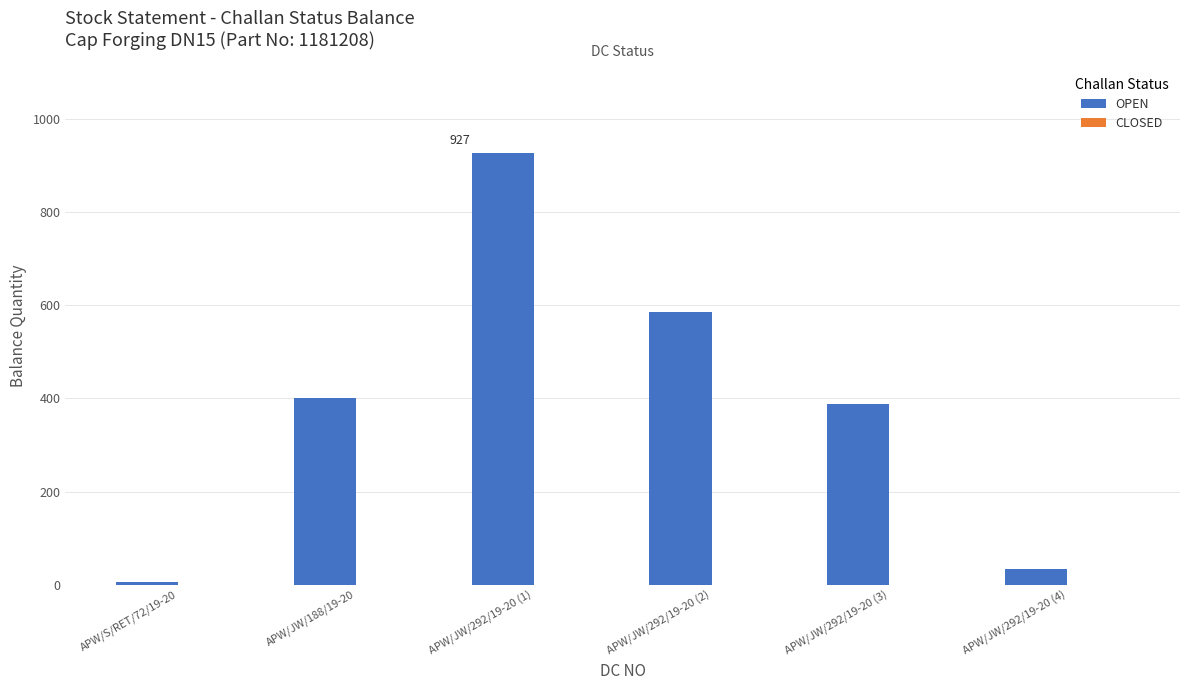

How many bars are there in total?

6